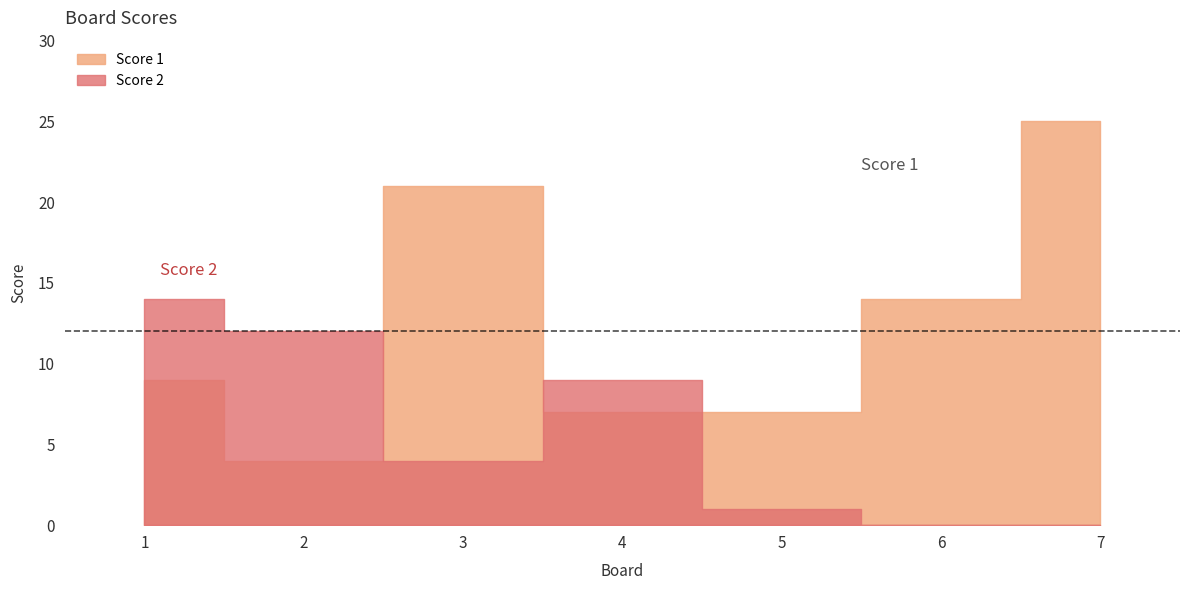

List the series in order of their peak value, highest first.

Score 1, Score 2